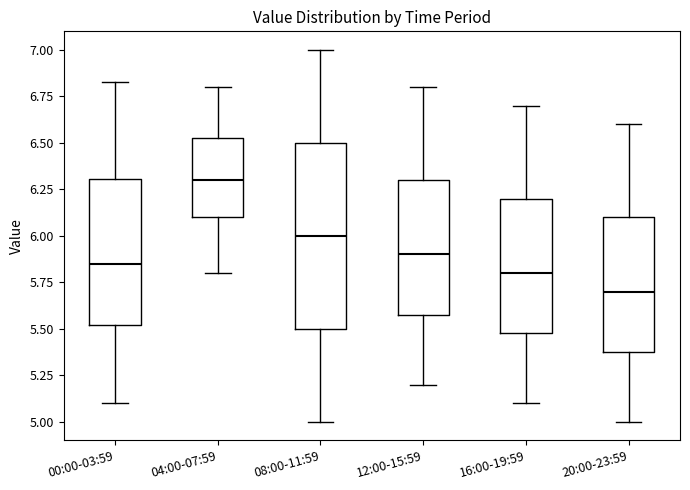

Reading left to right, read every box against the y-axis: the position of its median line, the range the box covers, and the ends of its whiskers. The values are not printed on the chart, so give them approximately, as read against the axis.

00:00-03:59: median 5.85, box 5.50 to 6.30, whiskers 5.10 to 6.85
04:00-07:59: median 6.30, box 6.10 to 6.55, whiskers 5.80 to 6.80
08:00-11:59: median 6.00, box 5.50 to 6.50, whiskers 5.00 to 7.00
12:00-15:59: median 5.90, box 5.60 to 6.30, whiskers 5.20 to 6.80
16:00-19:59: median 5.80, box 5.50 to 6.20, whiskers 5.10 to 6.70
20:00-23:59: median 5.70, box 5.40 to 6.10, whiskers 5.00 to 6.60